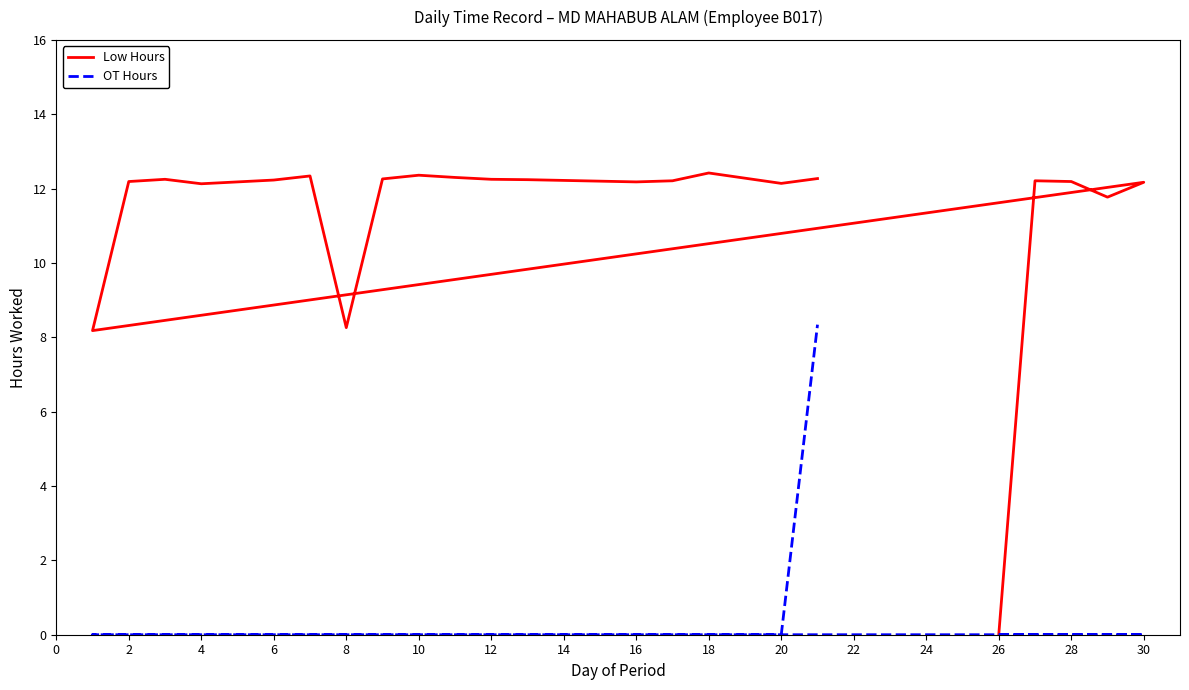

How many data points in OT Hours are above 0?

1